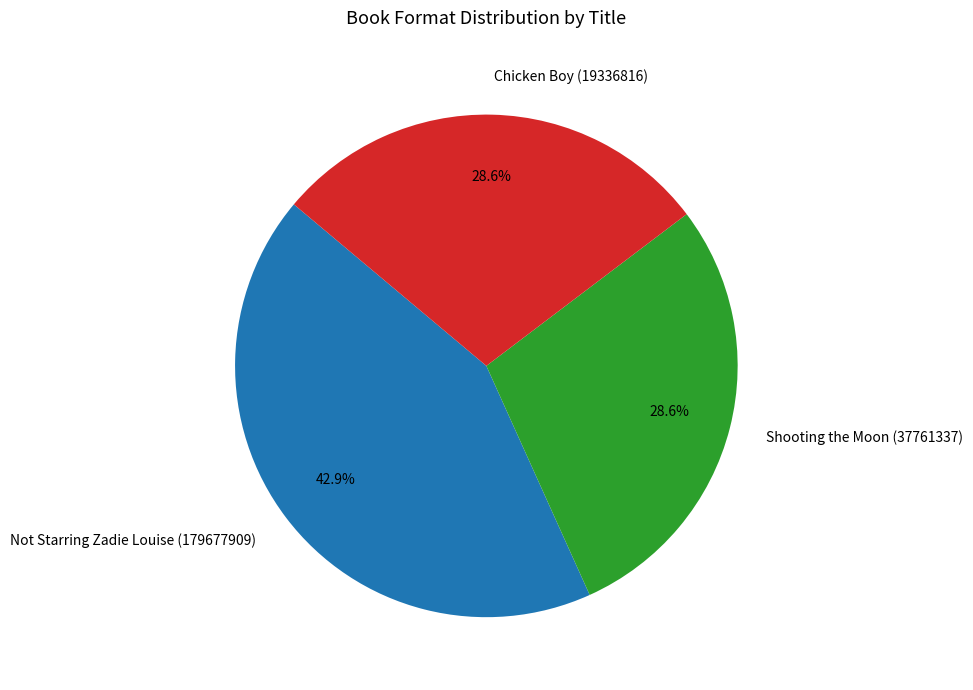

How many slices are in this pie chart?

3